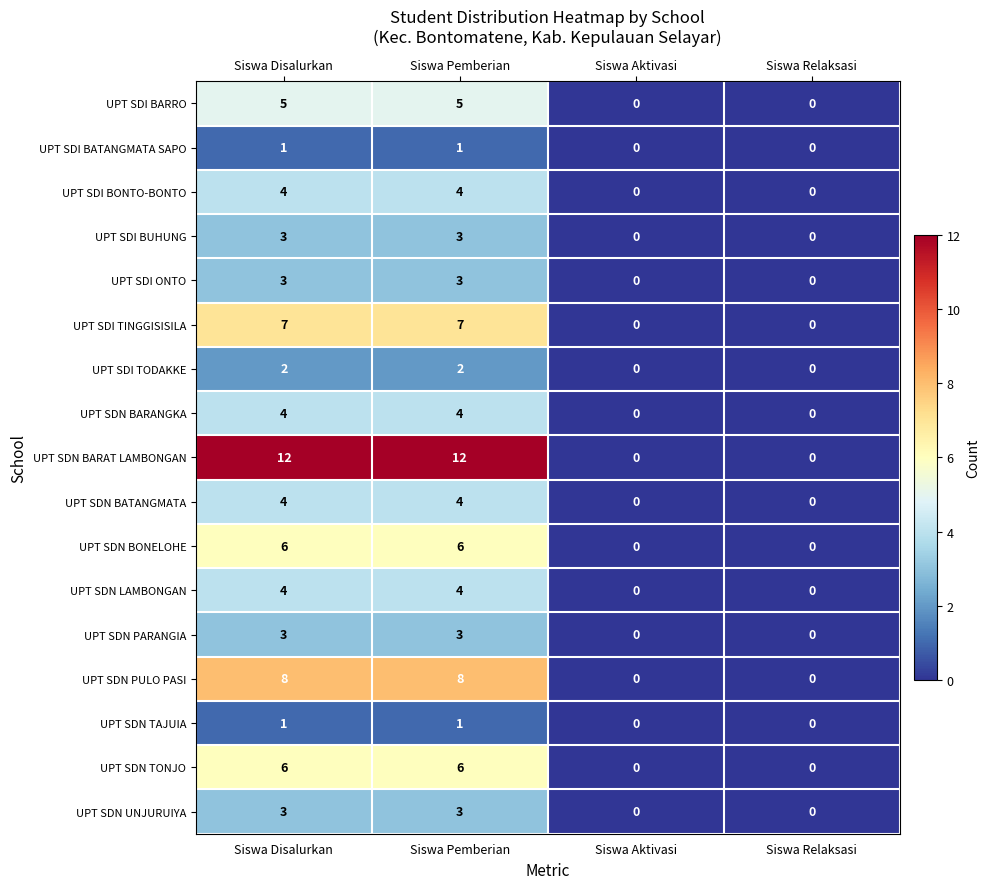

True or false: UPT SDI ONTO has a value of 0 at Siswa Aktivasi.

True